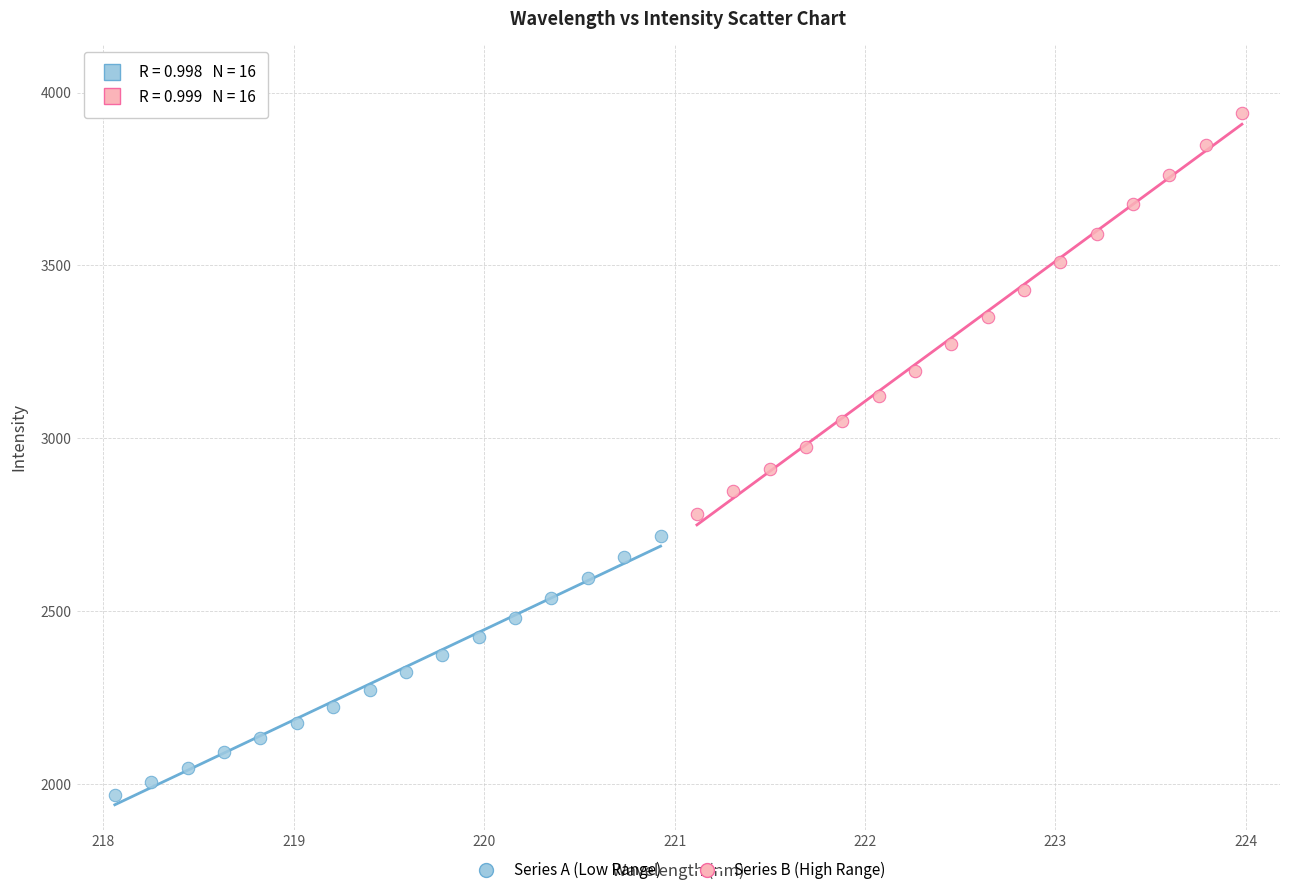

Which series reaches the minimum Y coordinate?

Series A (Low Range)